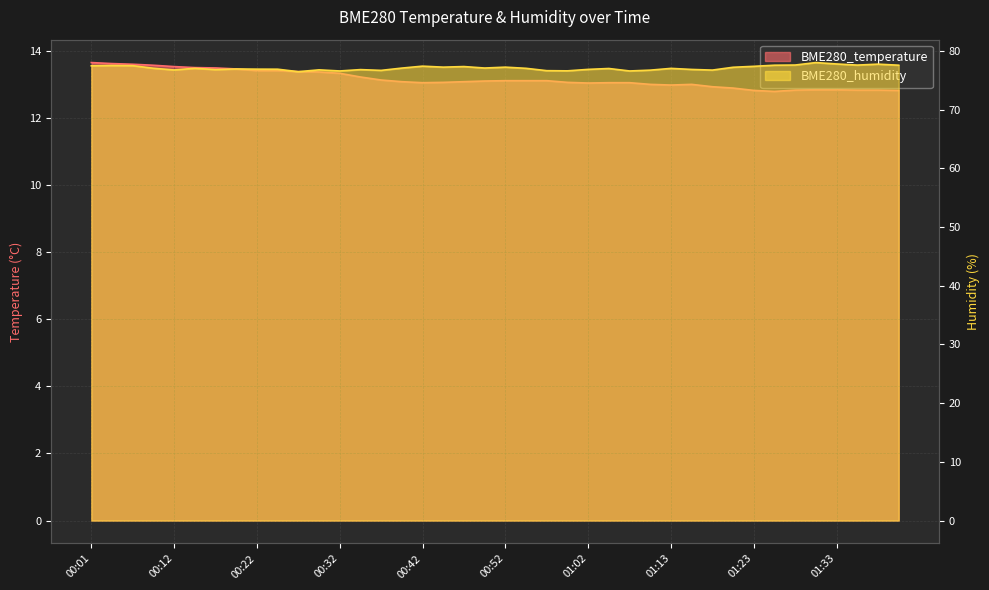

At 00:52, list the series in order from largest to smallest.

BME280_humidity, BME280_temperature